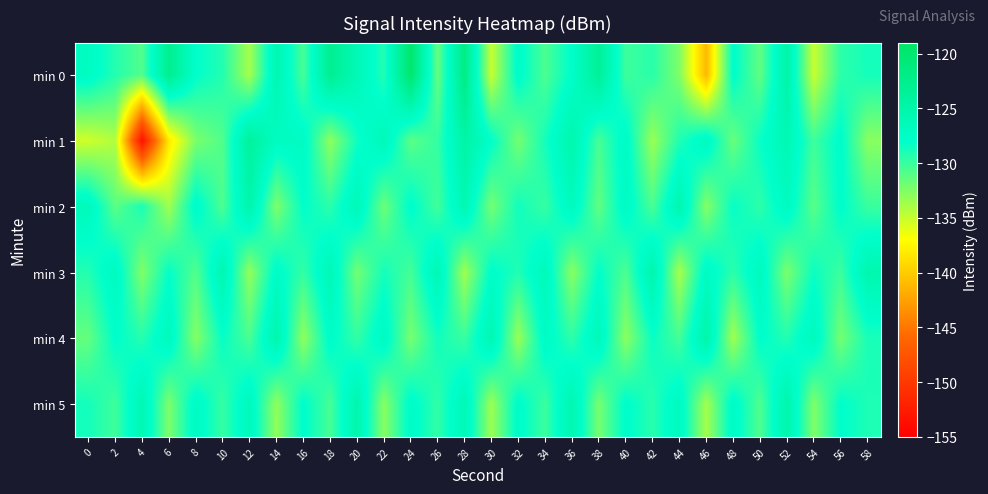

Which series has the largest total across all categories?

min 0